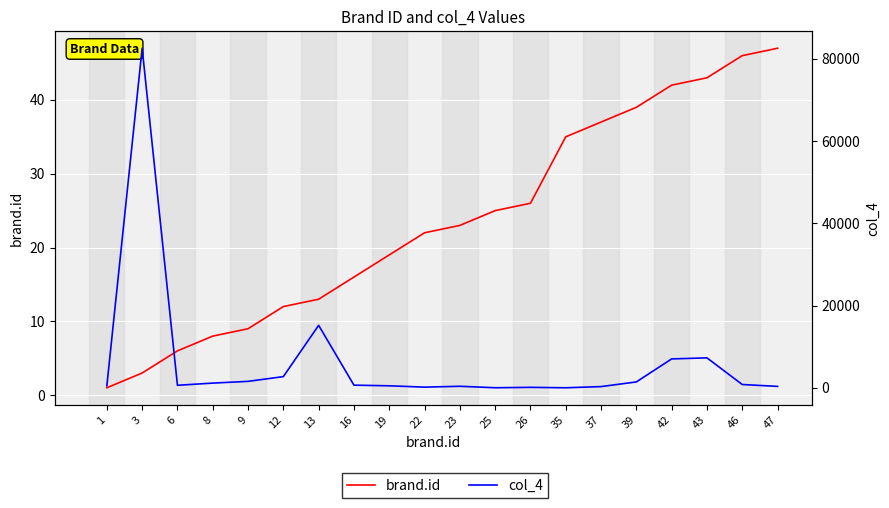

Reading left to right, extract all data points from this chart.

brand.id: 1	3	6	8	9	12	13	16	19	22	23	25	26	35	37	39	42	43	46	47
col_4: 486	82563	617	1145	1567	2724	15192	646	488	164	374	16	114	8	297	1432	7027	7282	805	345